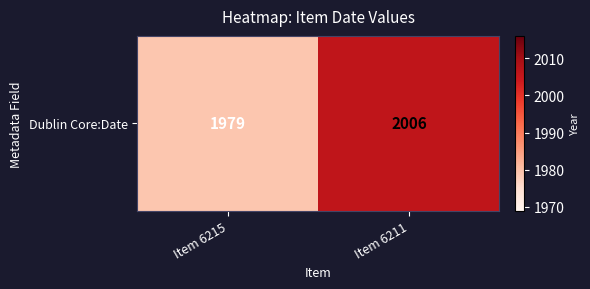

At which category does the chart reach its minimum across all series?

Item 6215